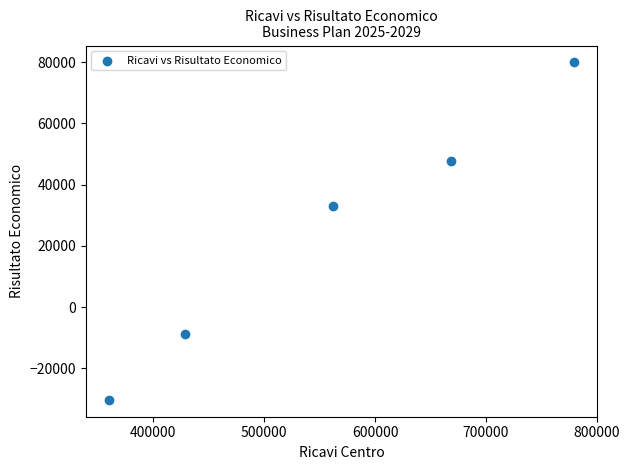

What Y value in the scatter plot is closest to 24832?

33043.1